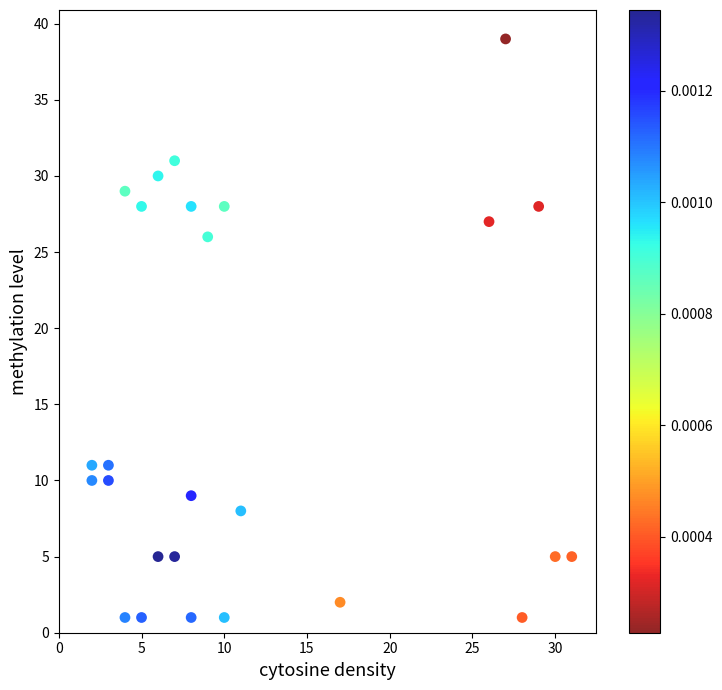

What is the range of Y values (max minus min)?

38